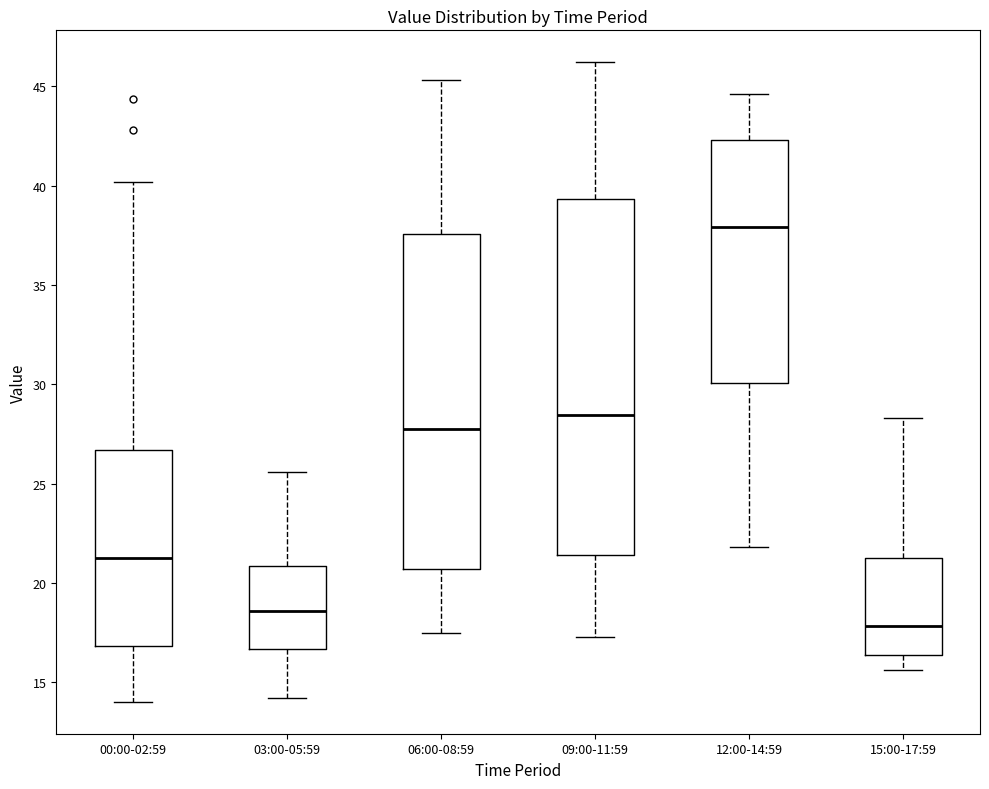

Where does the upper whisker of the box for 15:00-17:59 end on the y-axis? The values are not printed on the chart, so give them approximately, as read against the axis.

28.5